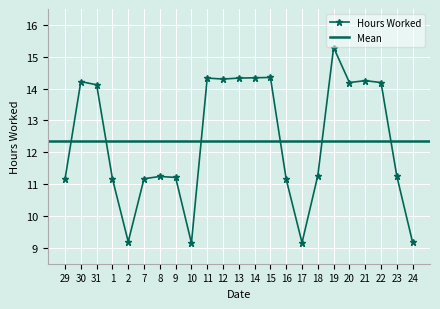

What is the ratio of the value at 9 to the value at 17?

1.2